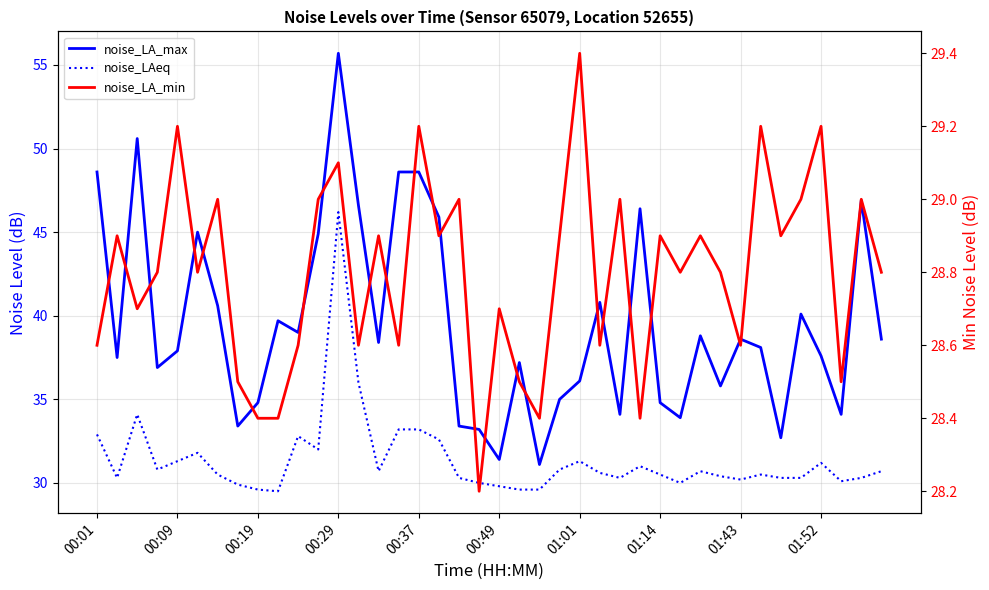

Rank the series at 00:49 from highest to lowest value.

noise_LA_max, noise_LAeq, noise_LA_min